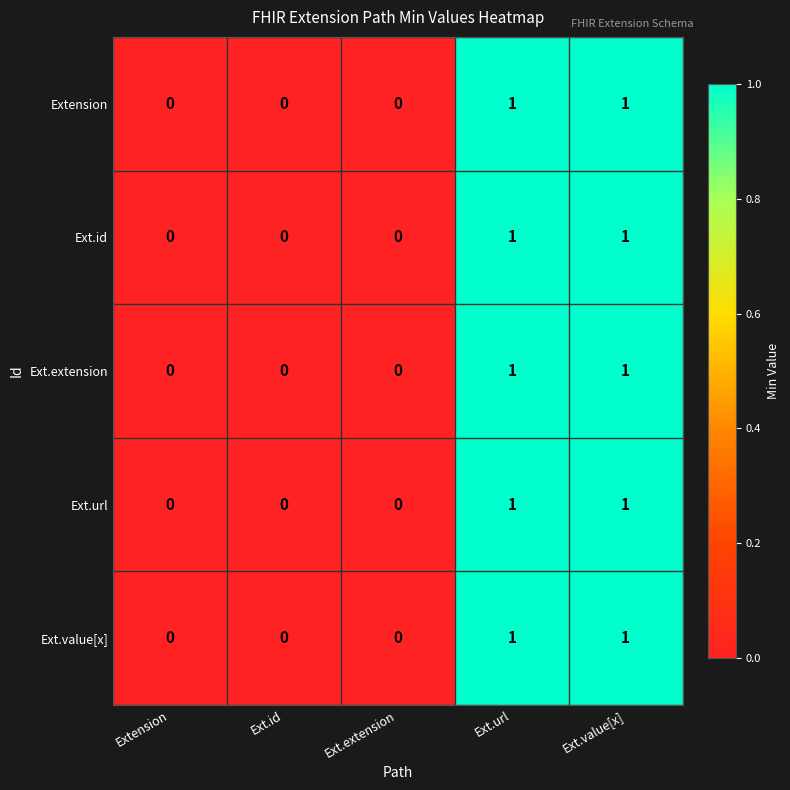

Is the value of Ext.id at Ext.extension greater than the value of Ext.value[x] at Ext.value[x]?

No